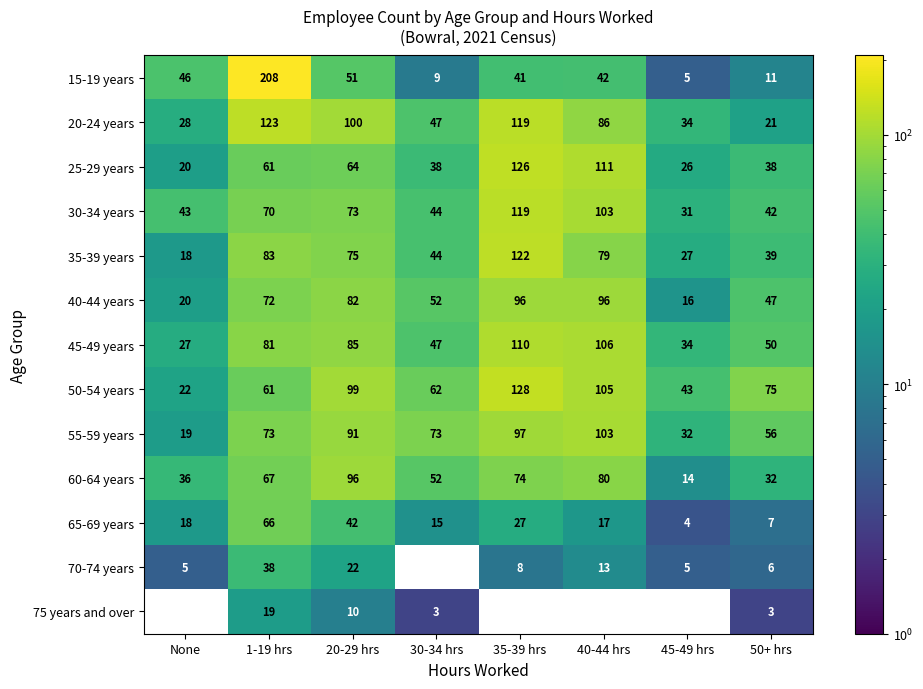

At which label does 20-24 years first exceed 86?

1-19 hrs